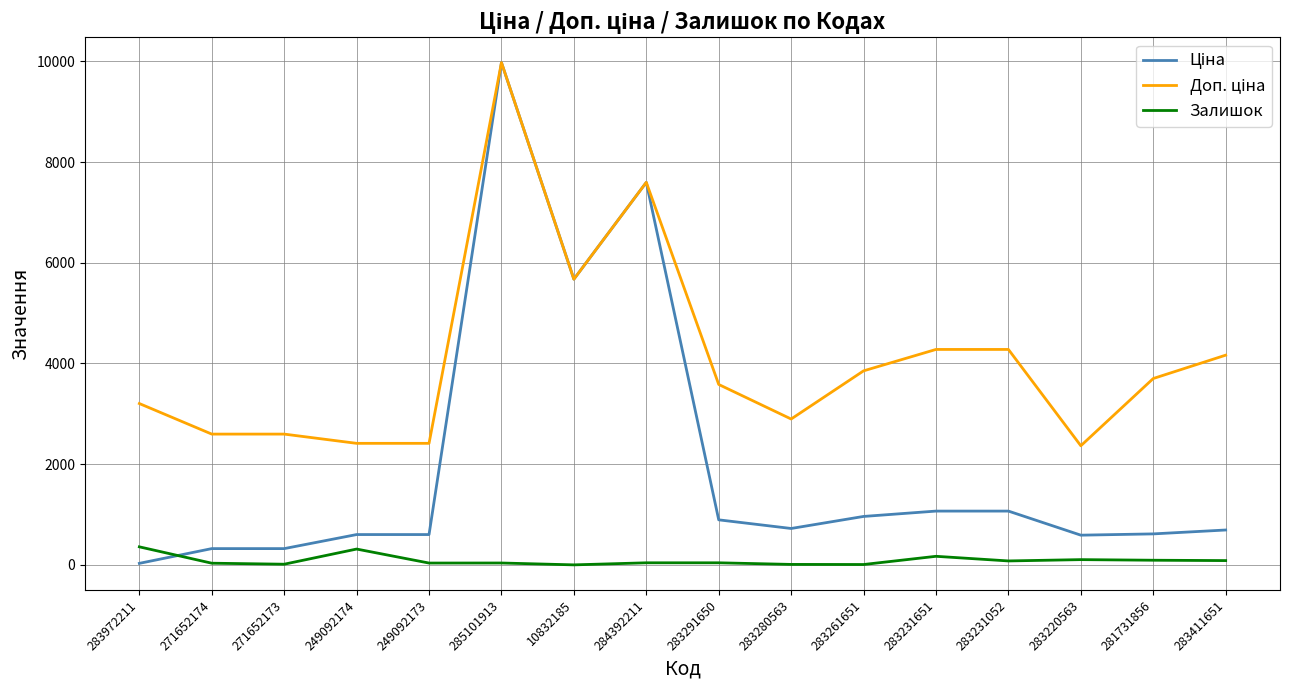

At which category is the sum across all series the highest?

285101913